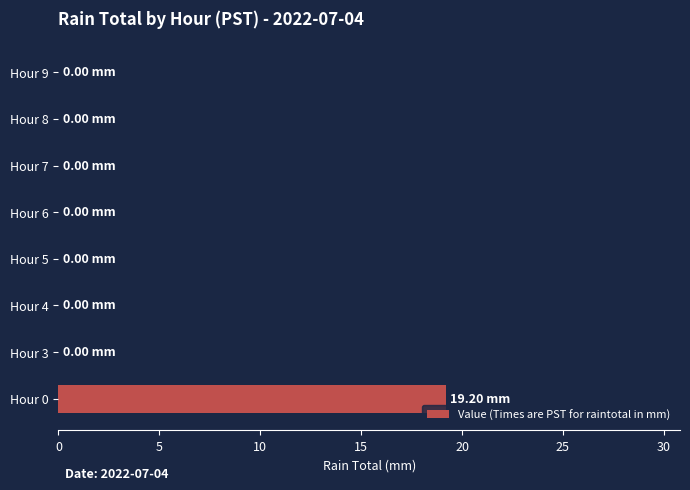

What is the average value?

2.4